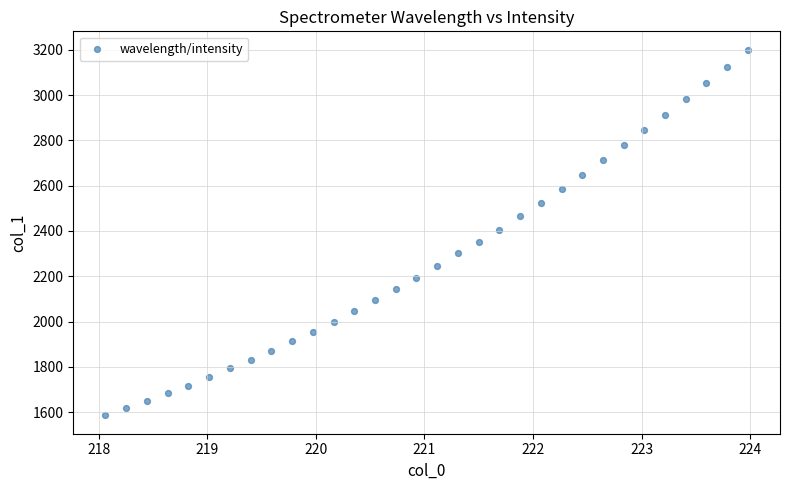

What is the range of X values (max minus min)?

5.9